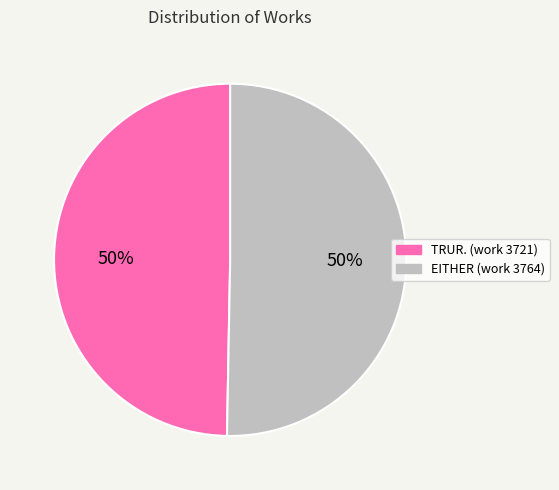

To the nearest percent, what is the average slice percentage?

50%